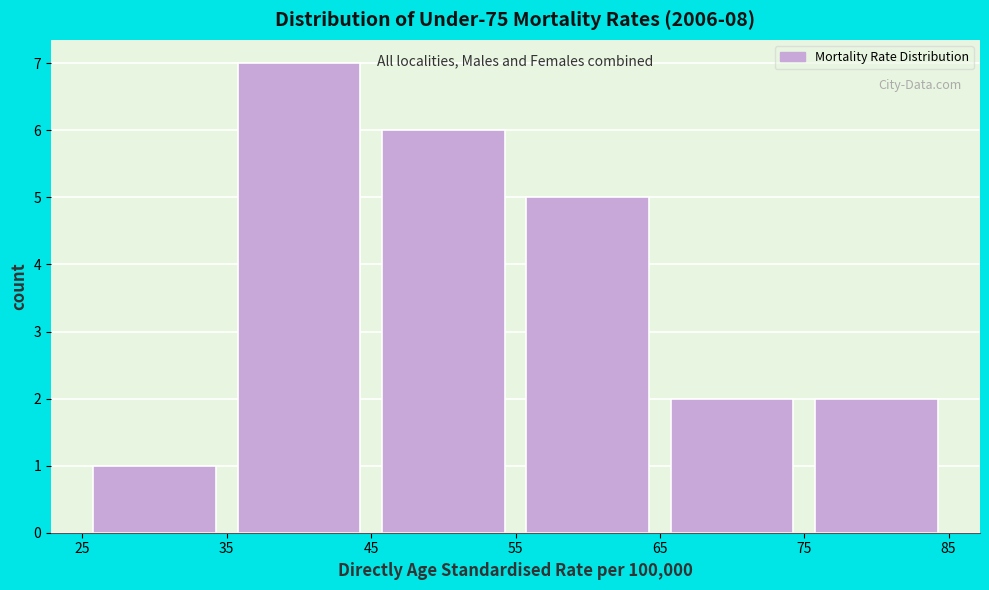

What is the height of the bar covering 35 to 45 on the x-axis? The values are not printed on the chart, so give them approximately, as read against the axis.

7